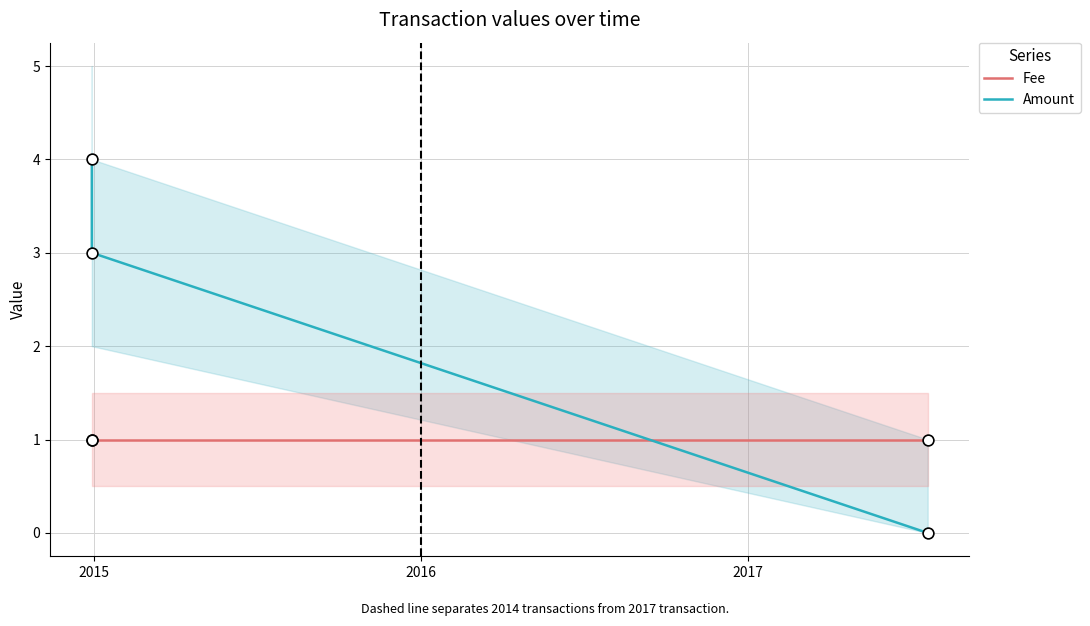

What is the maximum value for Amount?

4